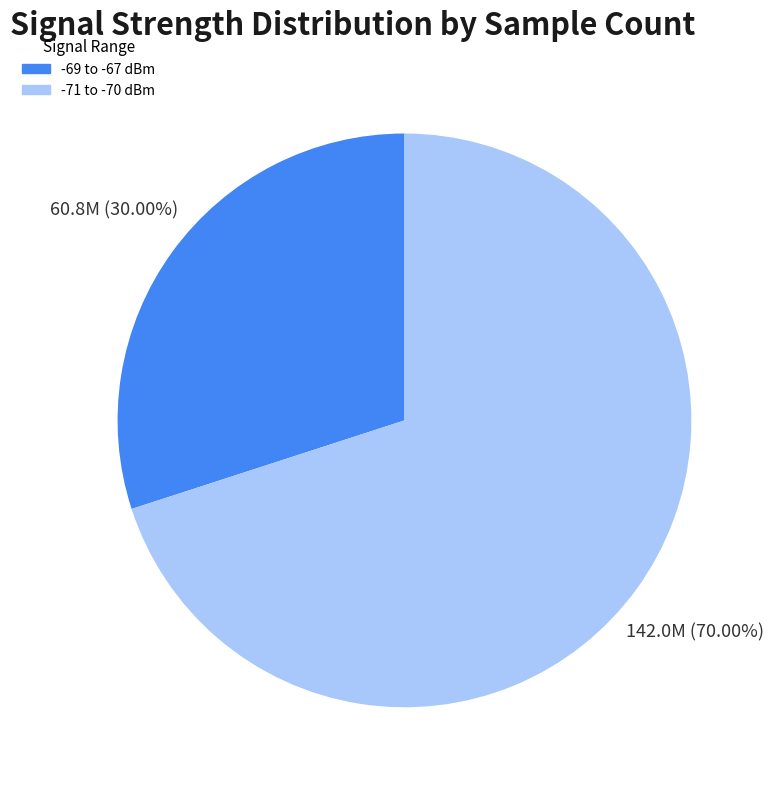

Does any single category account for the majority?

Yes